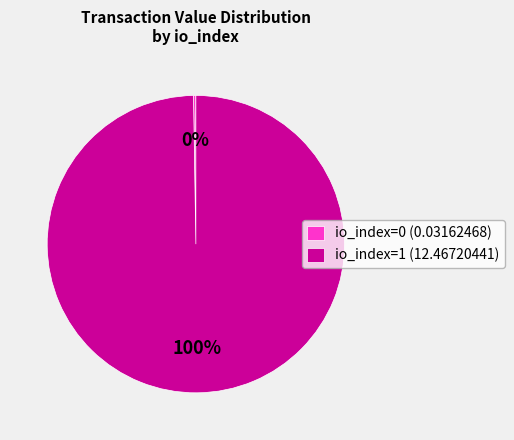

Is it true that io_index=1 (12.46720441) is 100% of the pie?

True